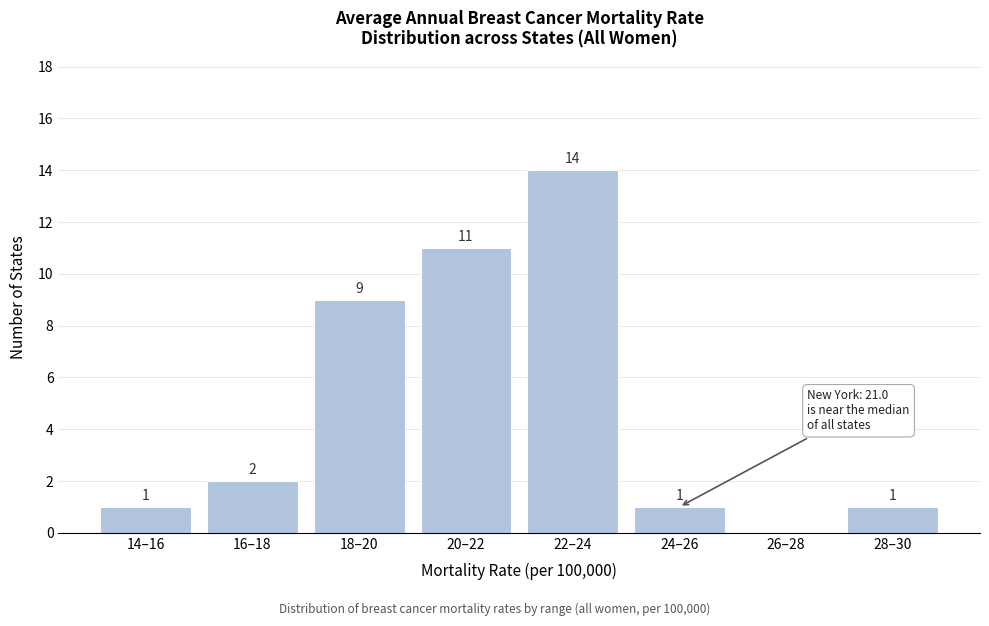

Reading left to right, list all the values displayed in this chart.

14–16=1	16–18=2	18–20=9	20–22=11	22–24=14	24–26=1	26–28=0	28–30=1